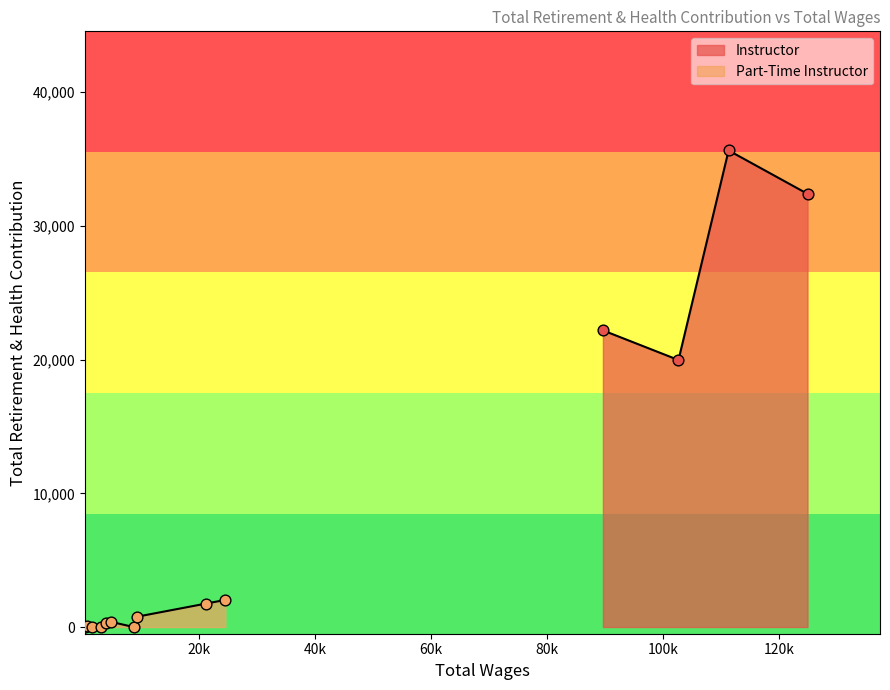

What is the ratio of the value at 20k to the value at 40k?

0.6